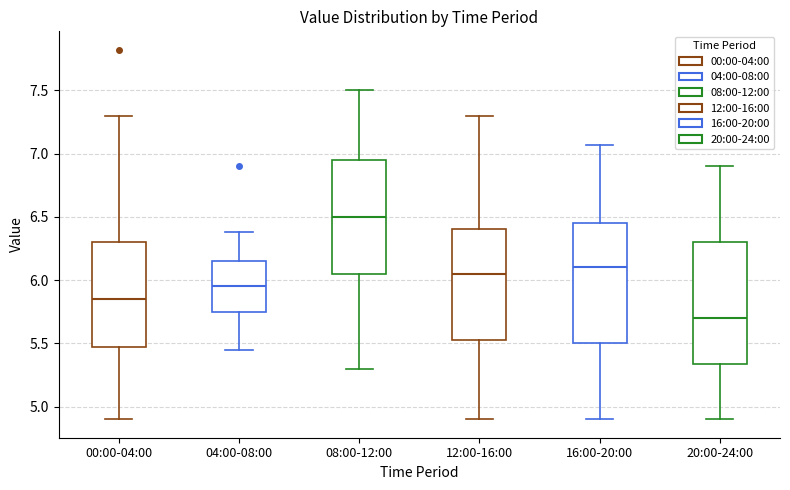

Reading left to right, read every box against the y-axis: the position of its median line, the range the box covers, and the ends of its whiskers. The values are not printed on the chart, so give them approximately, as read against the axis.

00:00-04:00: median 5.85, box 5.45 to 6.30, whiskers 4.90 to 7.30
04:00-08:00: median 5.95, box 5.75 to 6.15, whiskers 5.45 to 6.40
08:00-12:00: median 6.50, box 6.05 to 6.95, whiskers 5.30 to 7.50
12:00-16:00: median 6.05, box 5.55 to 6.40, whiskers 4.90 to 7.30
16:00-20:00: median 6.10, box 5.50 to 6.45, whiskers 4.90 to 7.05
20:00-24:00: median 5.70, box 5.35 to 6.30, whiskers 4.90 to 6.90